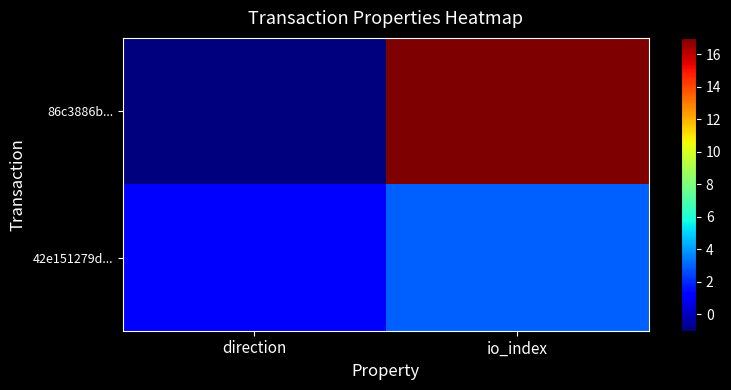

At how many categories does at least one series exceed 5?

1